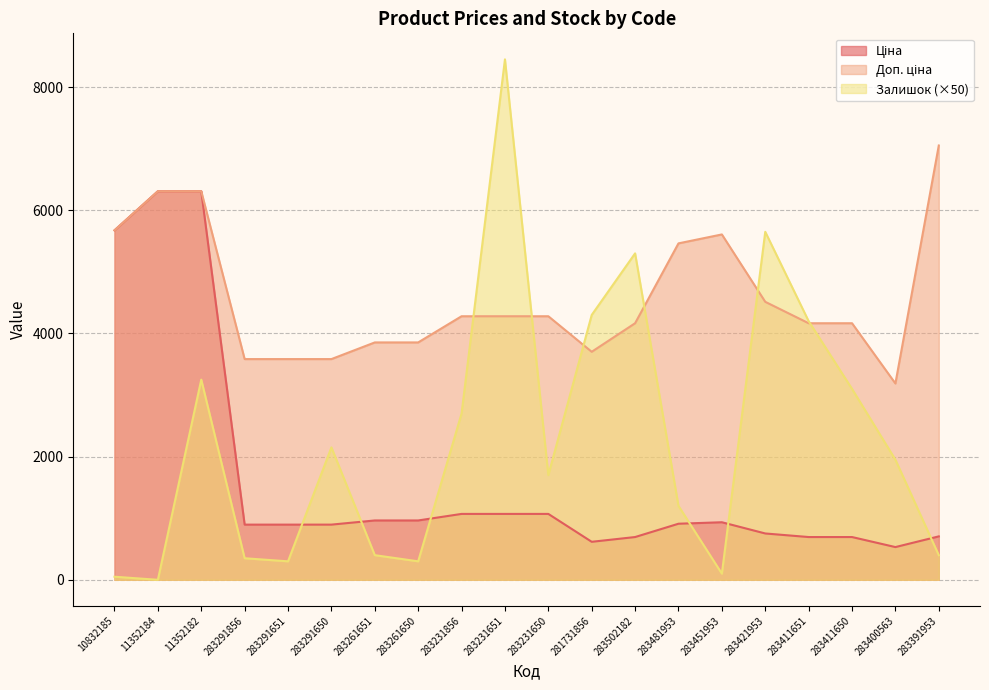

Rank the series by their average value, from highest to lowest.

Доп. ціна, Залишок, Ціна